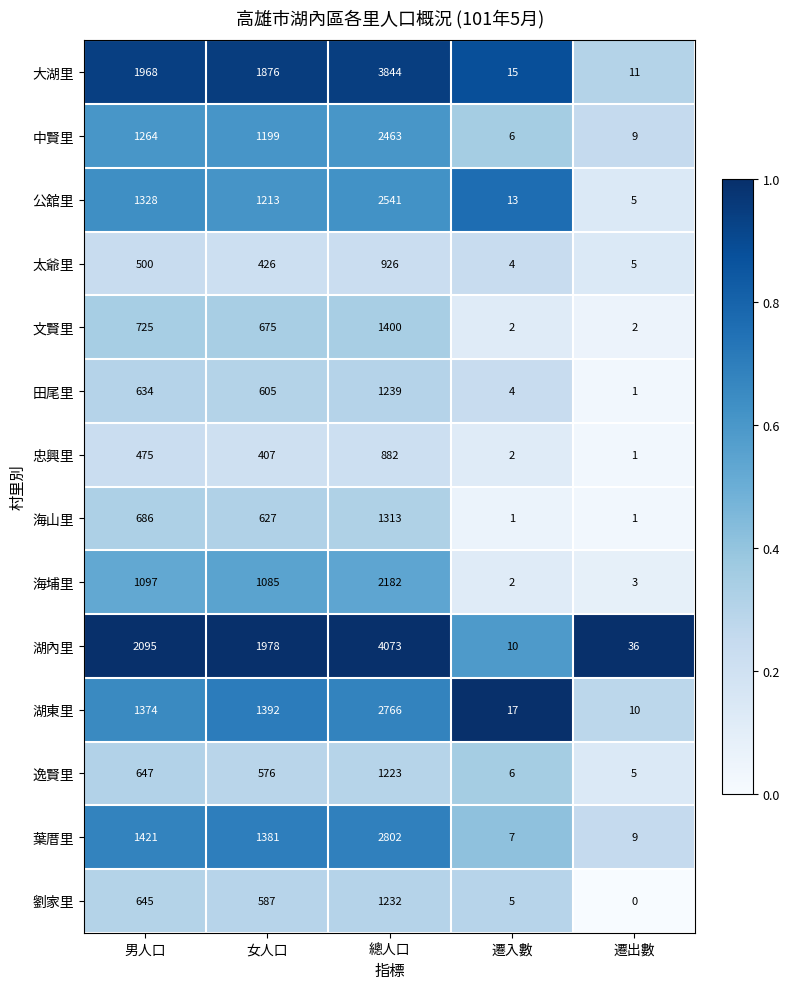

True or false: 海山里 has a value of 1 at 遷出數.

True